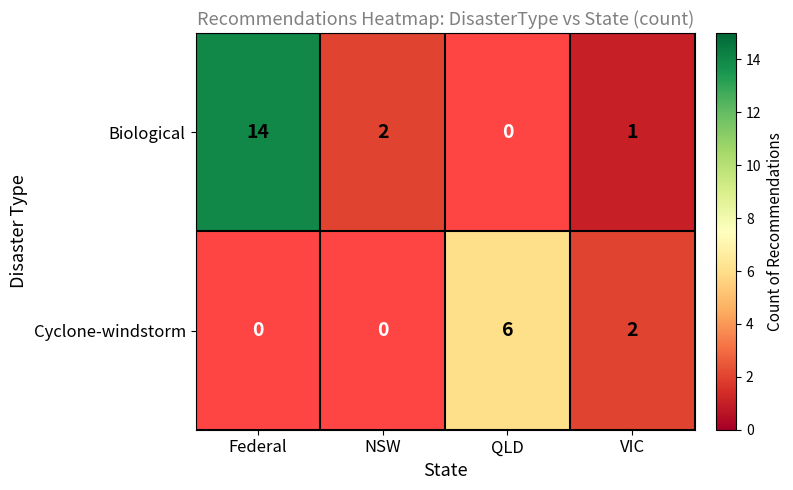

Is the value of Cyclone-windstorm at QLD greater than the value of Biological at VIC?

Yes